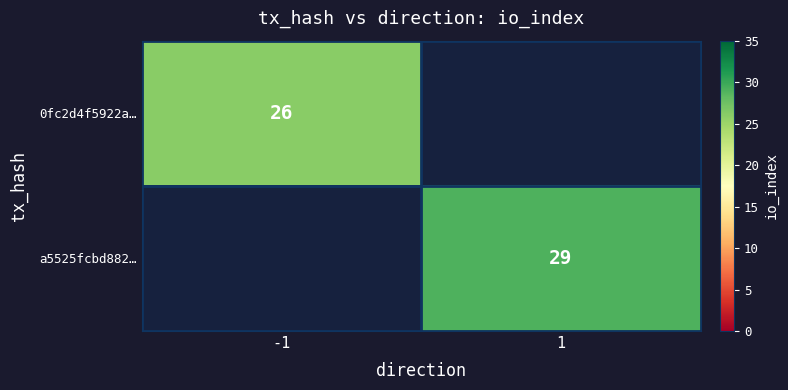

True or false: 0fc2d4f5922a… has a value of 43 at -1.

False